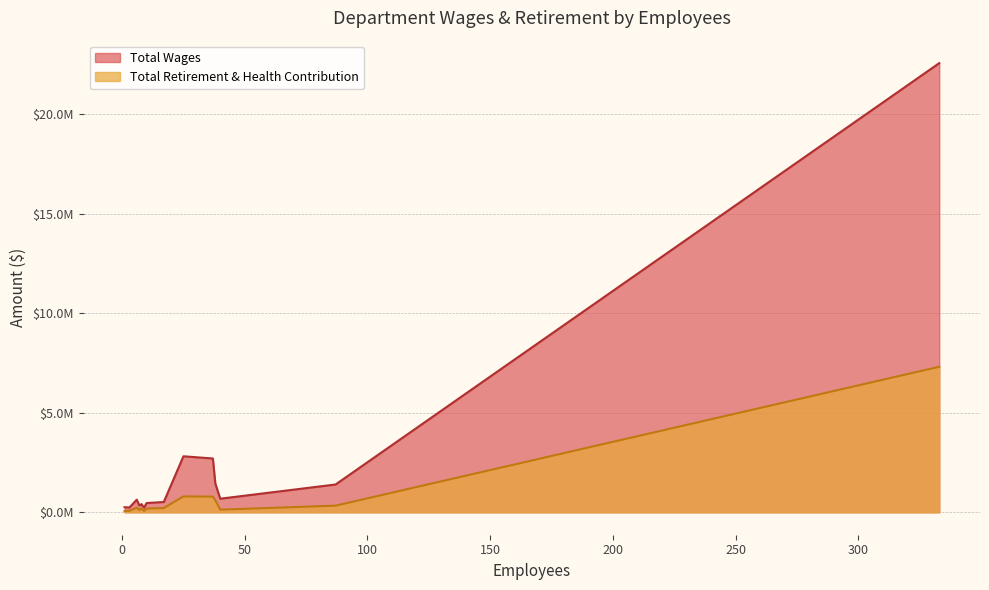

Rank the series by their average value, from highest to lowest.

Total Wages, Total Retirement & Health Contribution